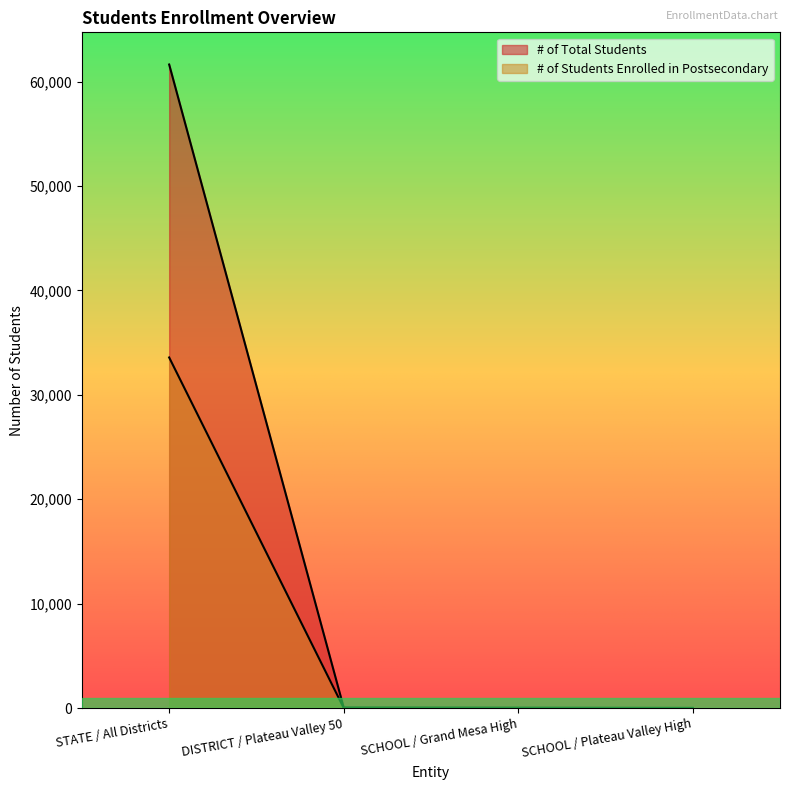

Reading left to right, list all the values displayed in this chart.

# of Total Students: 61643	56	40	16
# of Students Enrolled in Postsecondary: 33583	11	3	8